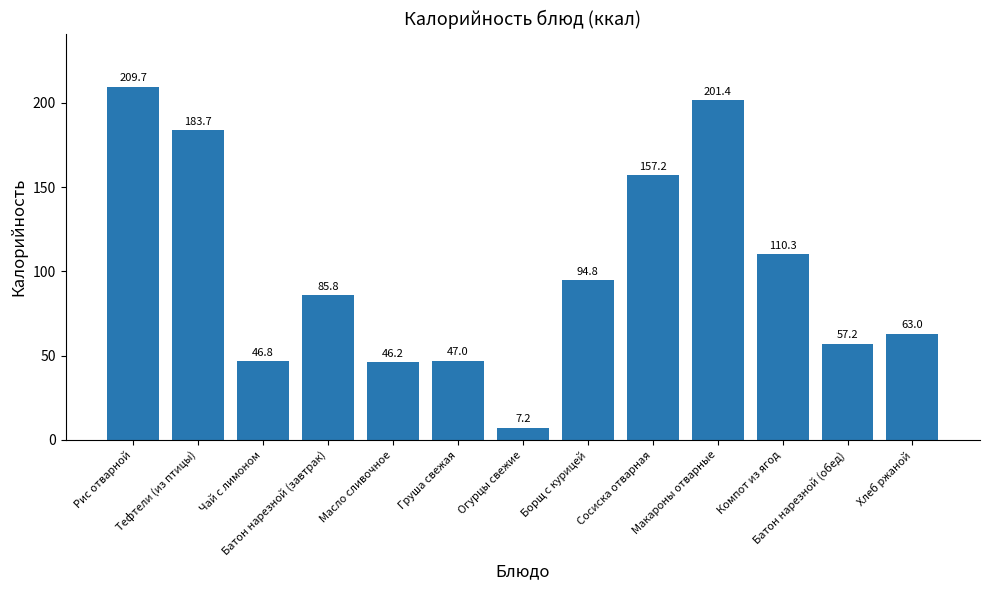

Does the chart contain stacked bars?

No